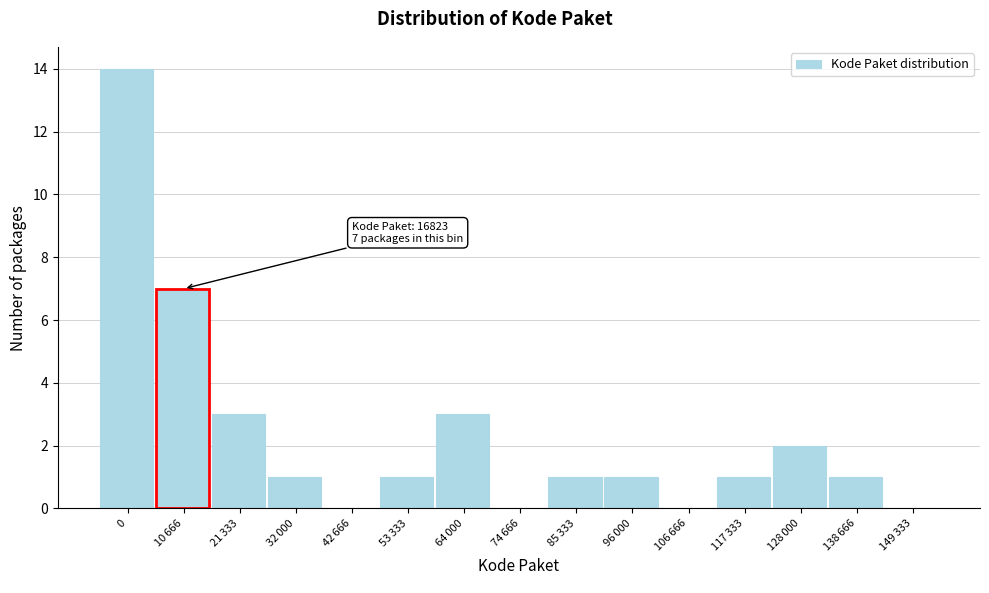

What is the sum of all values?

35